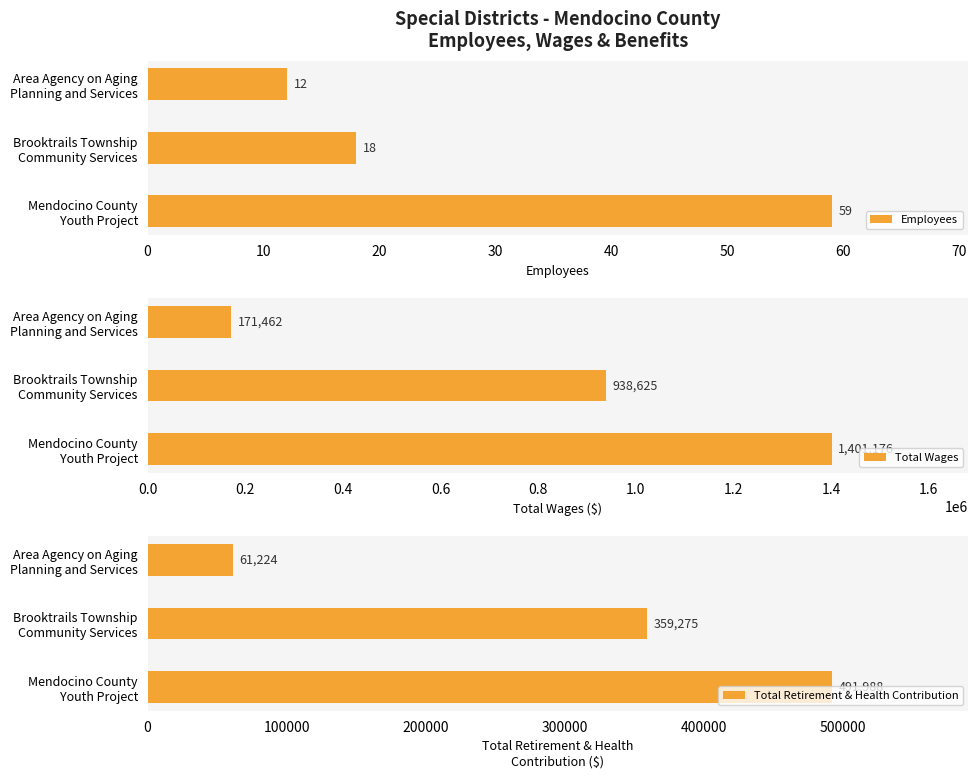

What is the difference between the maximum and minimum values in the Employees series?

47